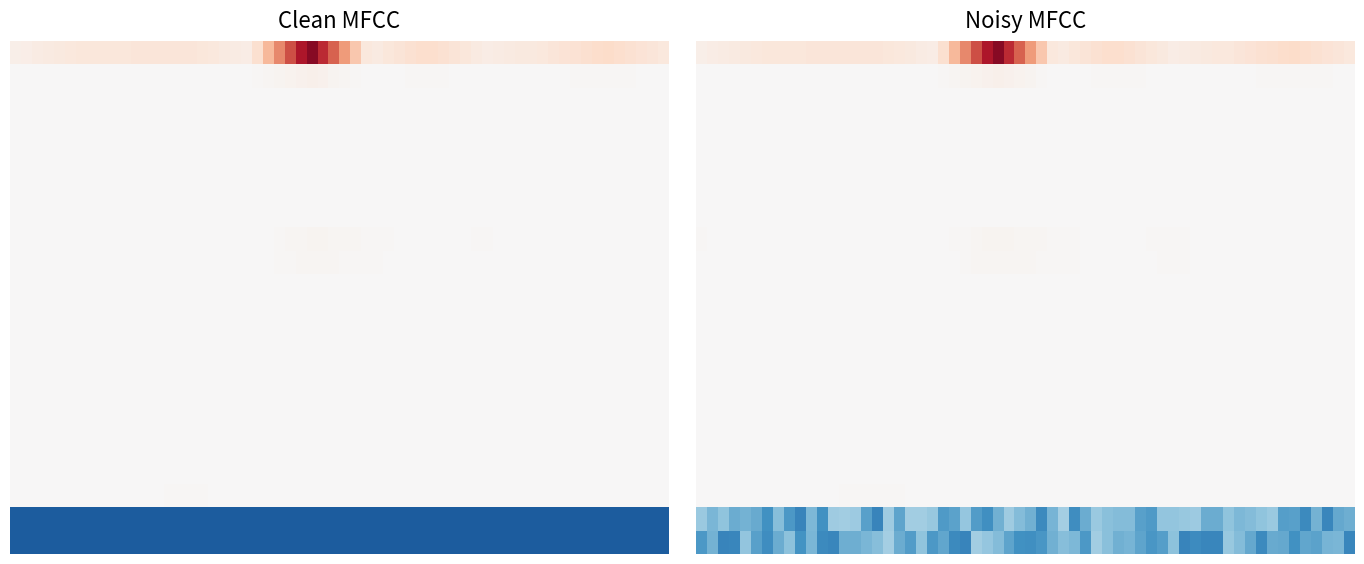

Which series has the widest spread of values?

r0